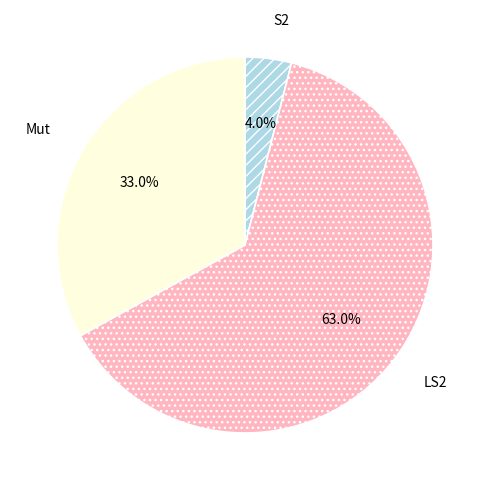

What is the smallest slice in the pie chart?

S2